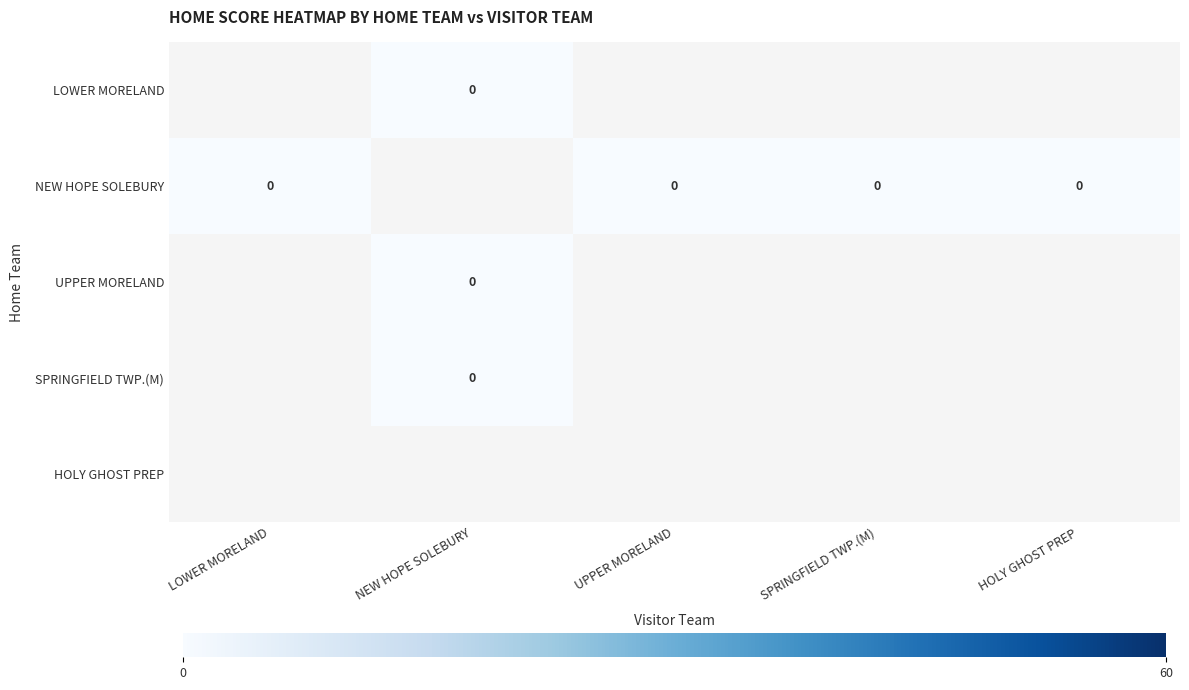

How many distinct data groups are displayed?

5